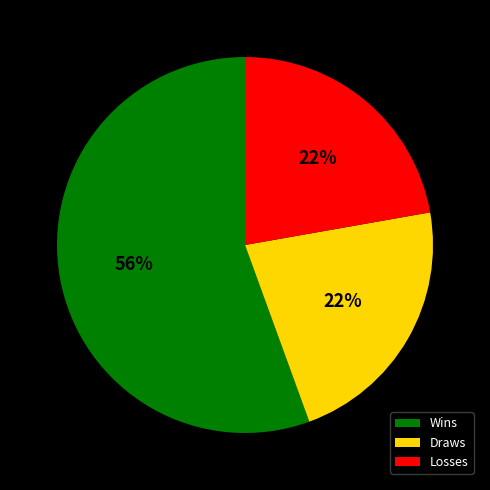

True or false: Draws accounts for 35% of the total.

False